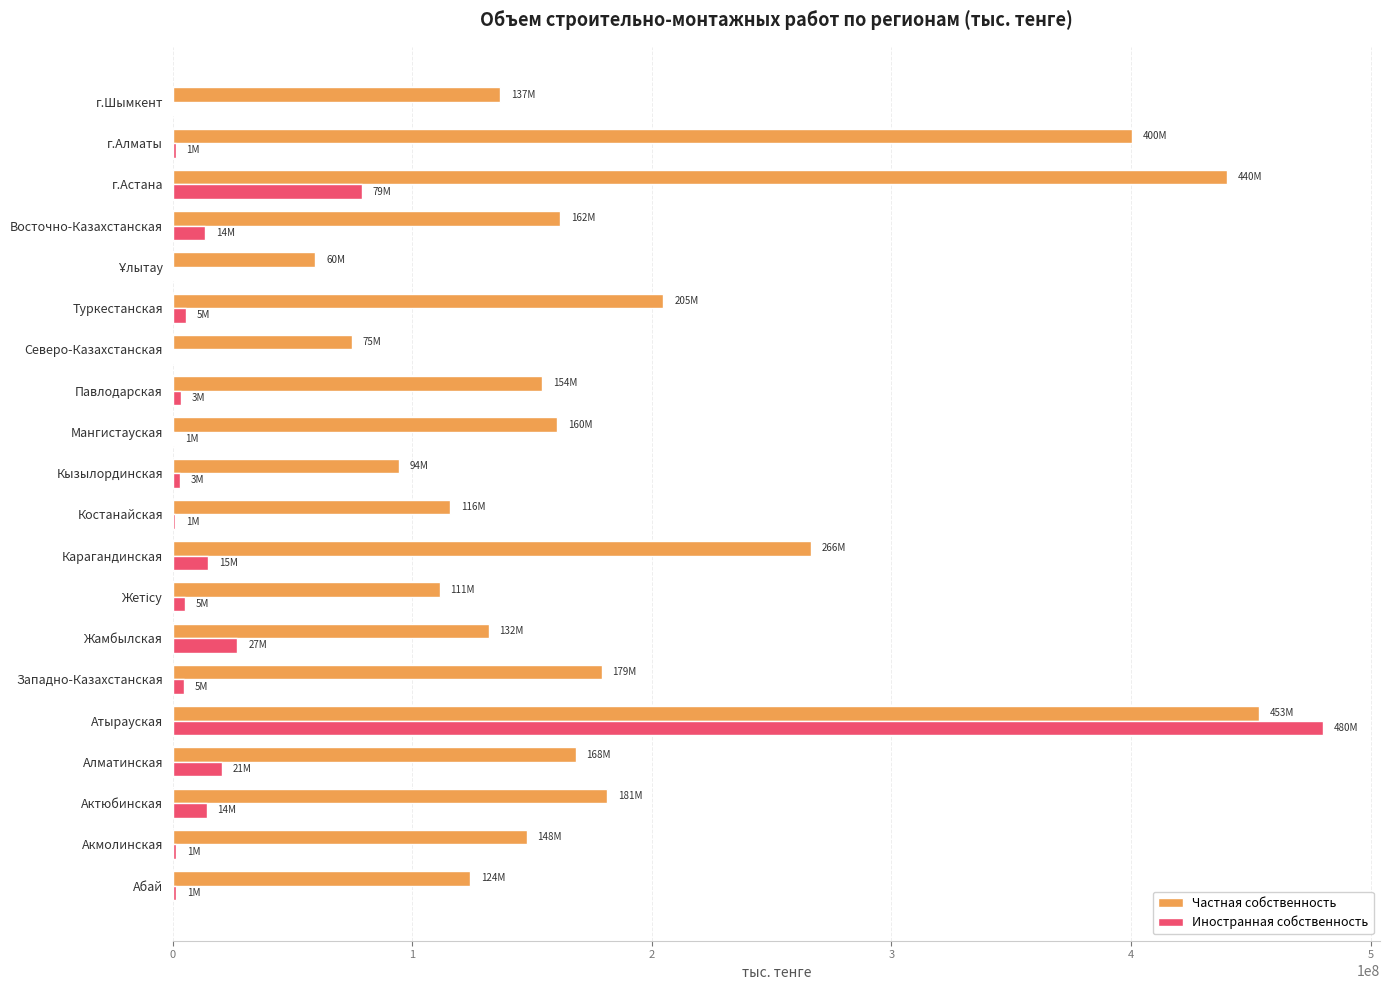

Which series has the largest total across all categories?

Частная собственность